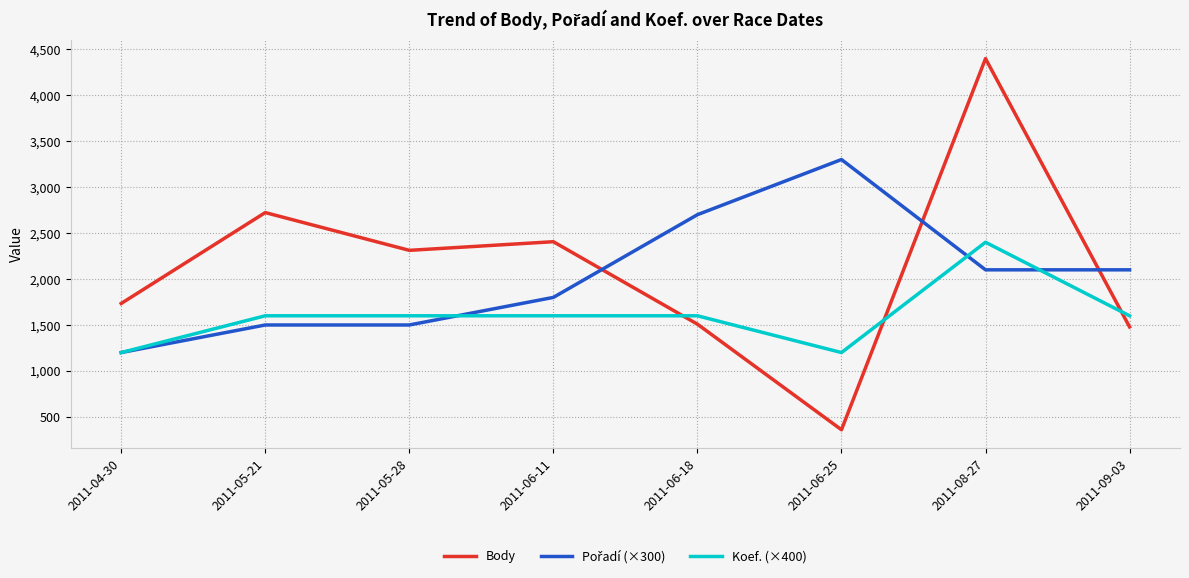

What is the spread (max minus min) of values at 2011-04-30?

534